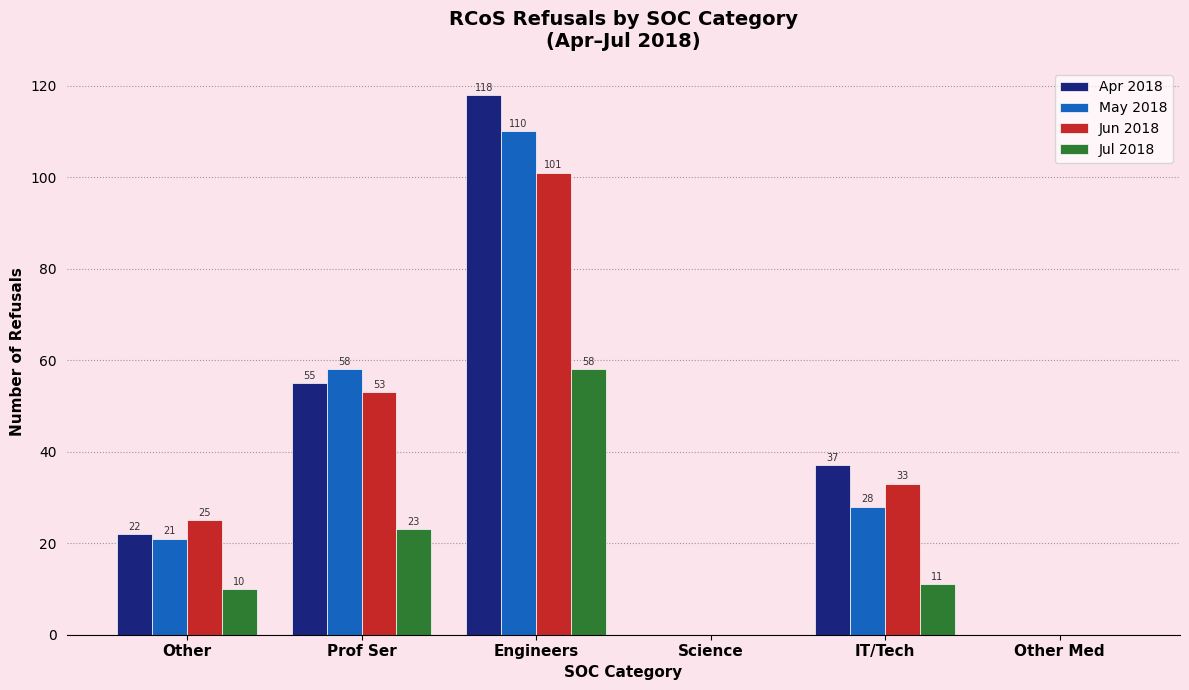

Are the bars grouped side by side (vs. stacked)?

Yes